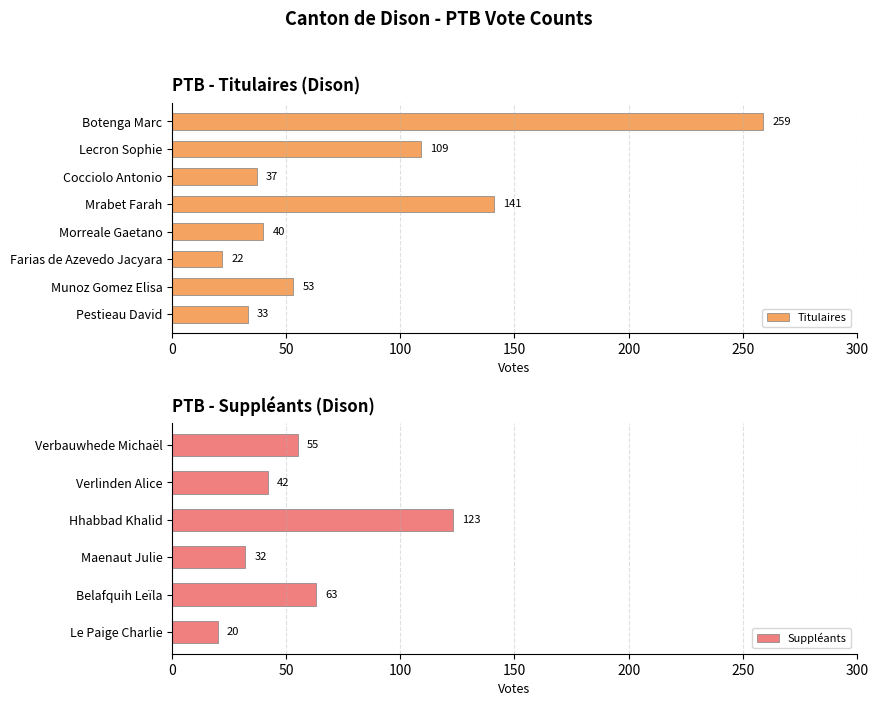

Rank the categories by value from highest to lowest.

Botenga Marc, Mrabet Farah, Lecron Sophie, Munoz Gomez Elisa, Morreale Gaetano, Cocciolo Antonio, Pestieau David, Farias de Azevedo Jacyara